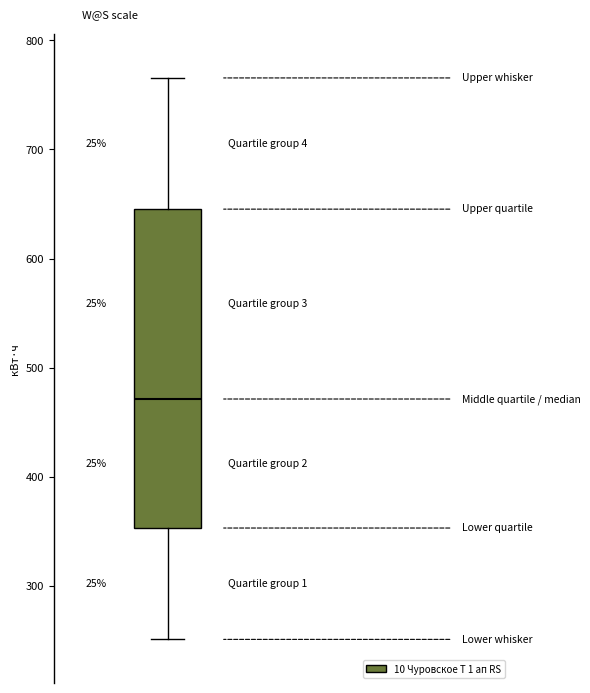

Transcribe this box plot: give where the median line is, the range the box spans, and where the two whiskers end, as read against the y-axis. The values are not printed on the chart, so give them approximately, as read against the axis.

median 470, box 350 to 650, whiskers 250 to 770